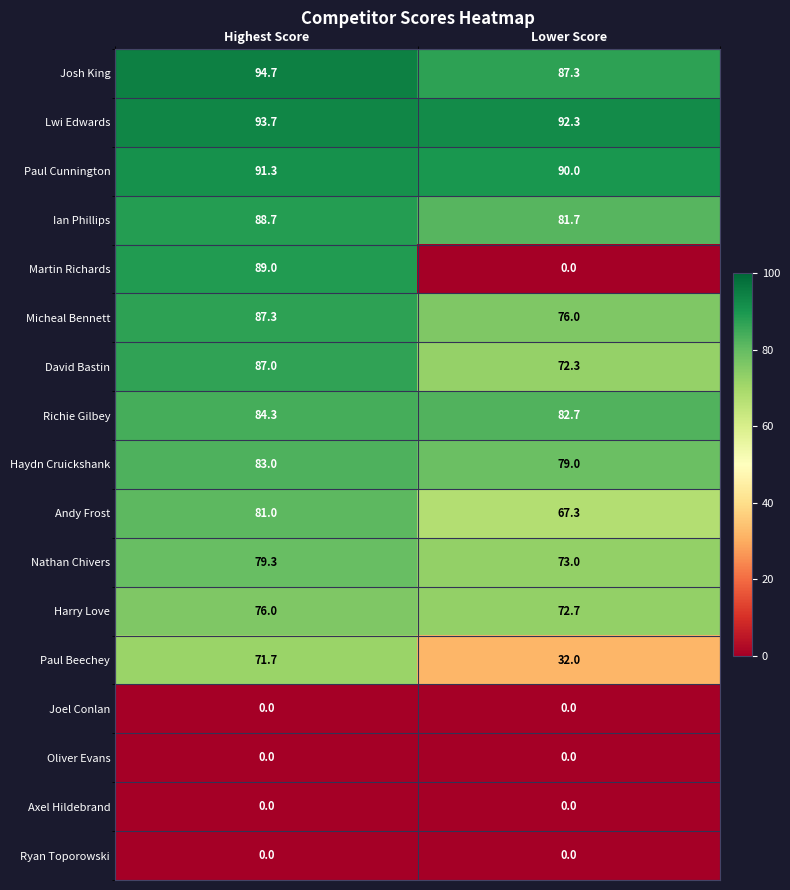

What is the total value across all series at Highest Score?

1107.0